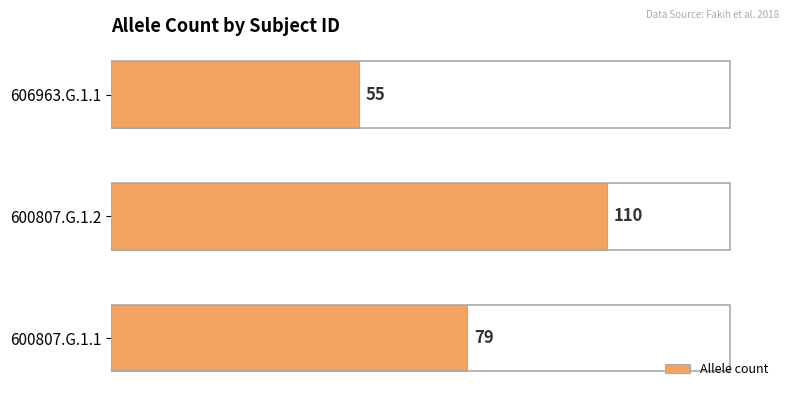

Reading top to bottom, transcribe all the data shown in this chart.

606963.G.1.1=55	600807.G.1.2=110	600807.G.1.1=79